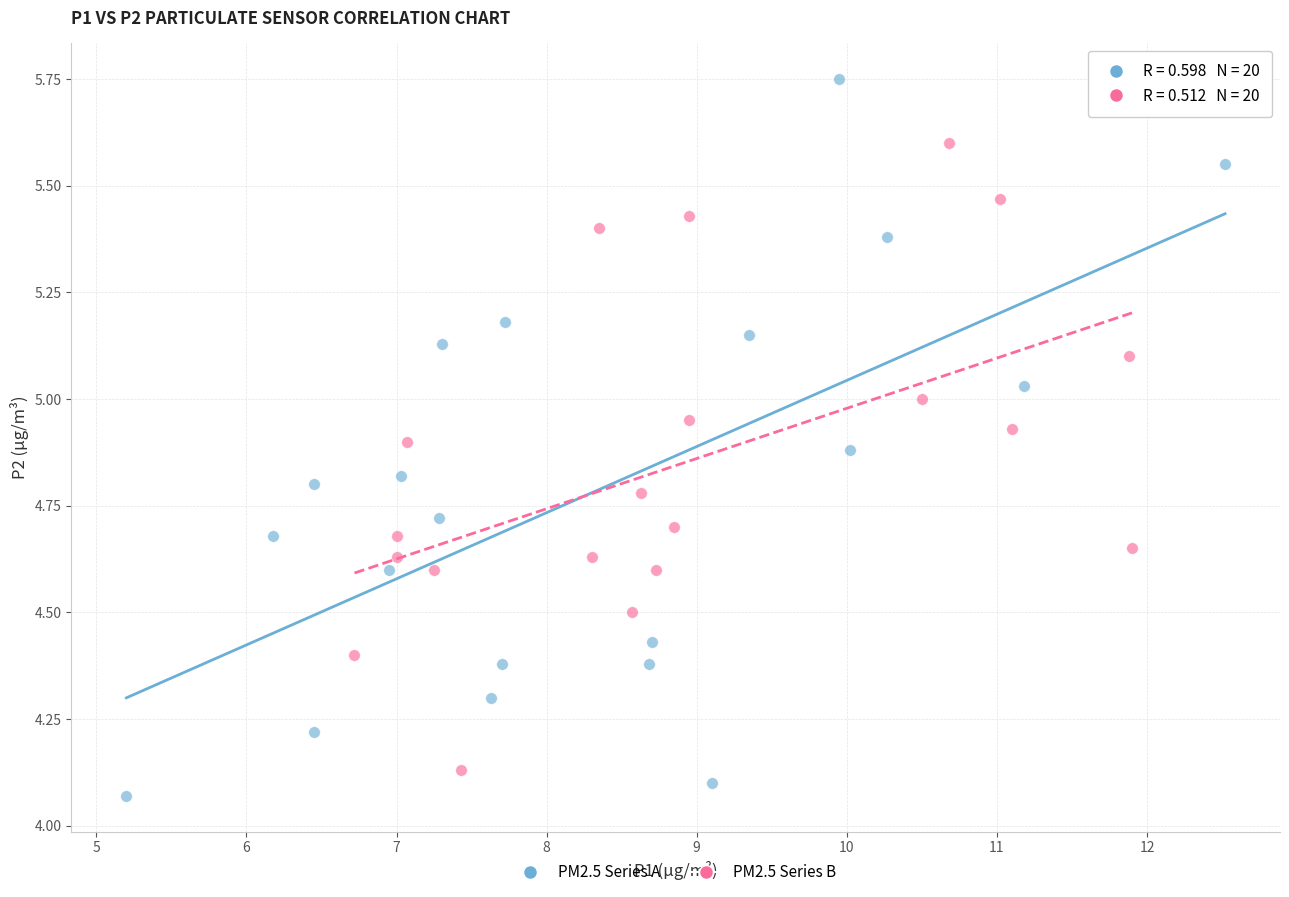

Which series has the largest Y range (max minus min)?

PM2.5 Series A